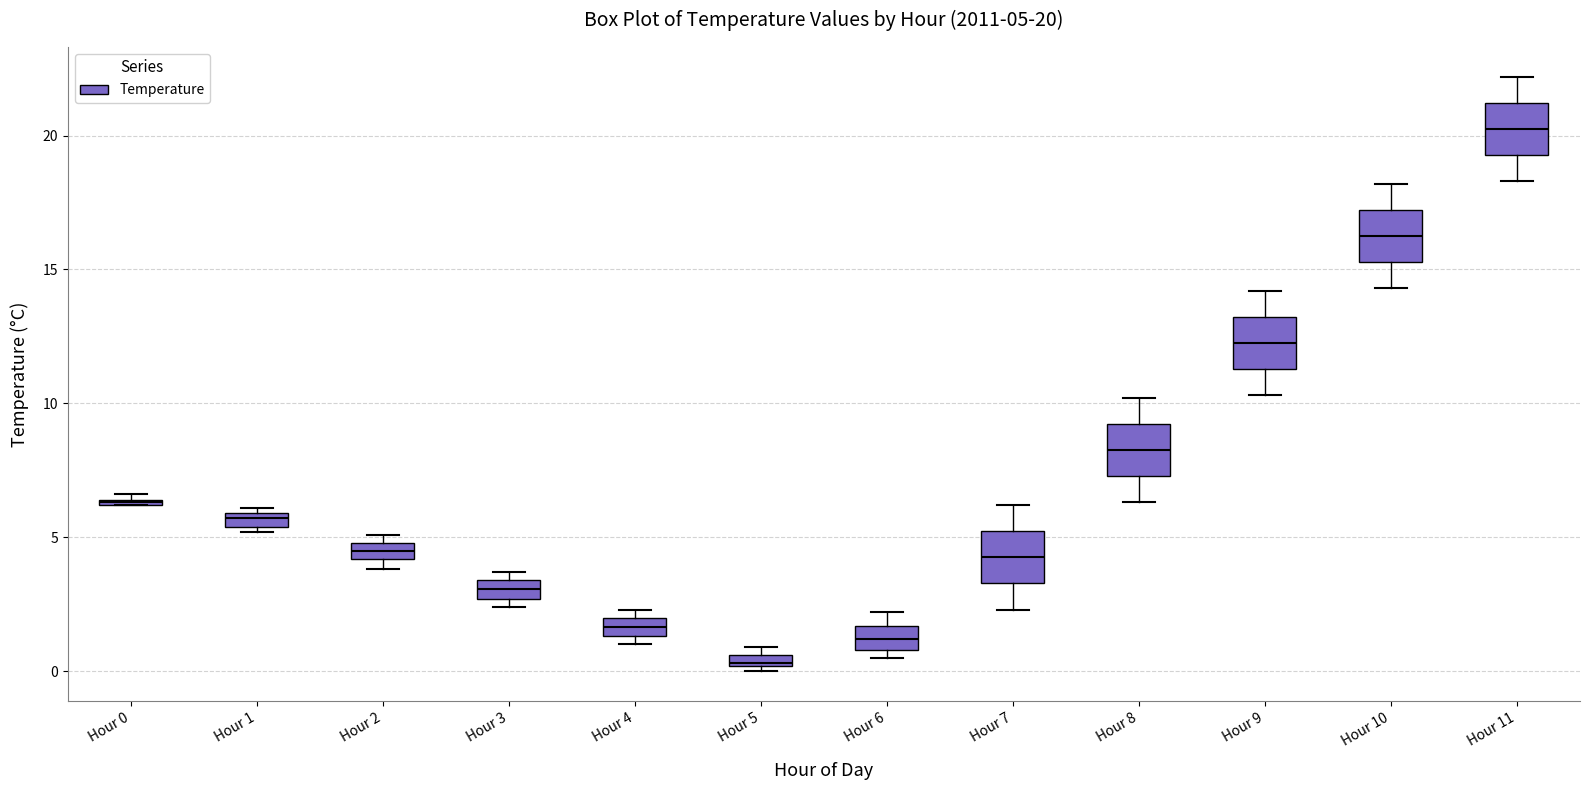

Which box has the lowest median line?

Hour 5